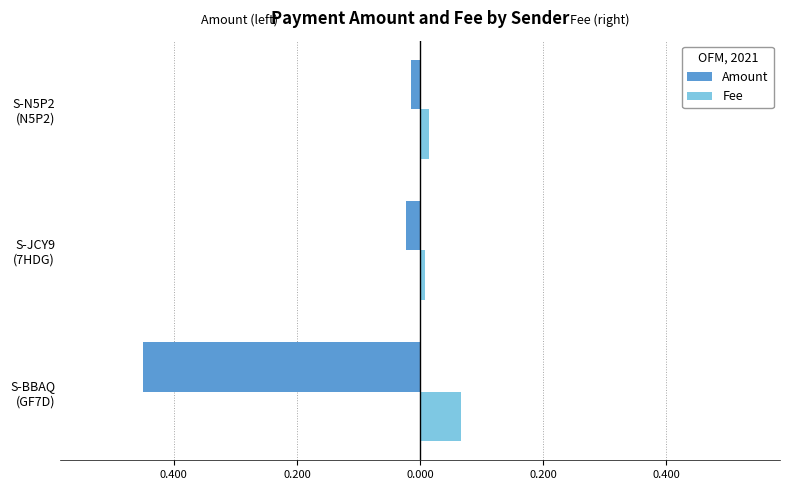

What are all the series names shown in the legend?

Amount, Fee